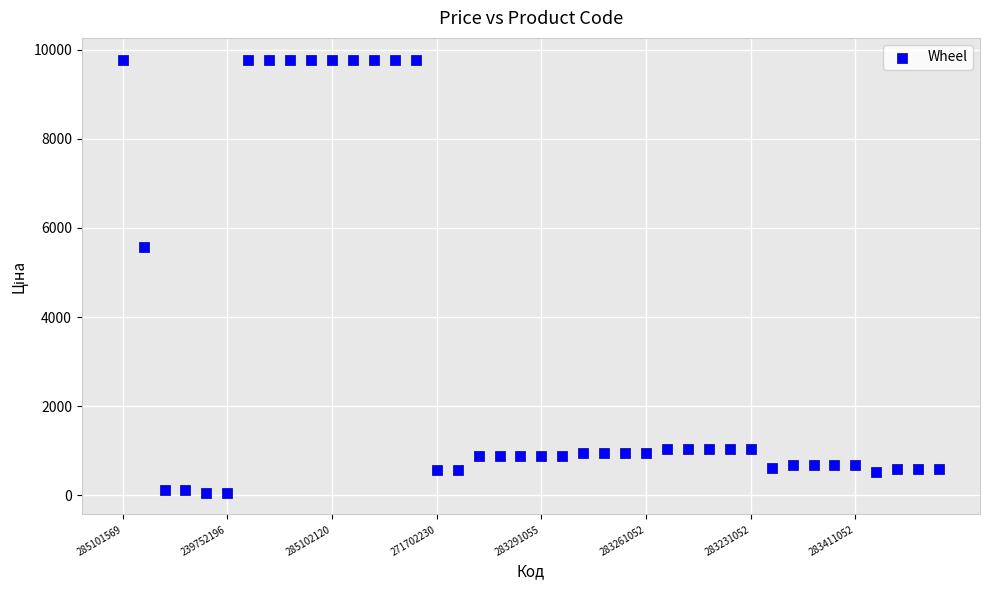

What Y value in the scatter plot is closest to 4915?

5560.3